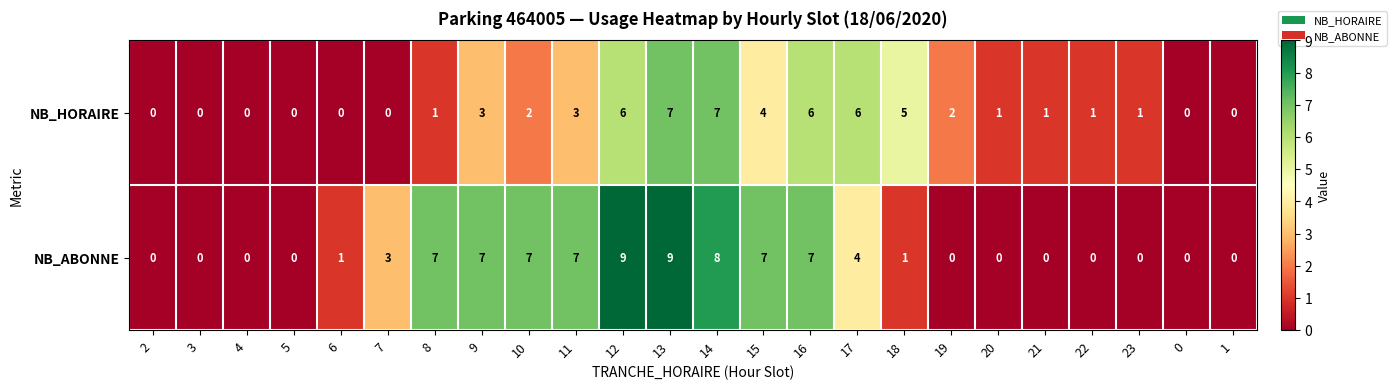

Count the number of data series in this chart.

2